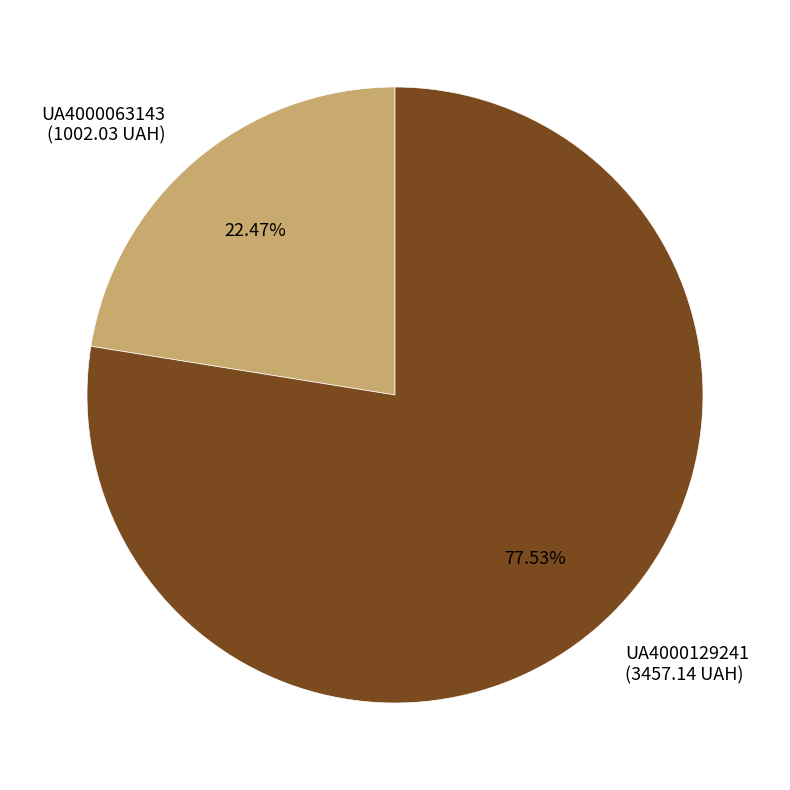

The UA4000063143 slice represents 15% of the pie. True or false?

False